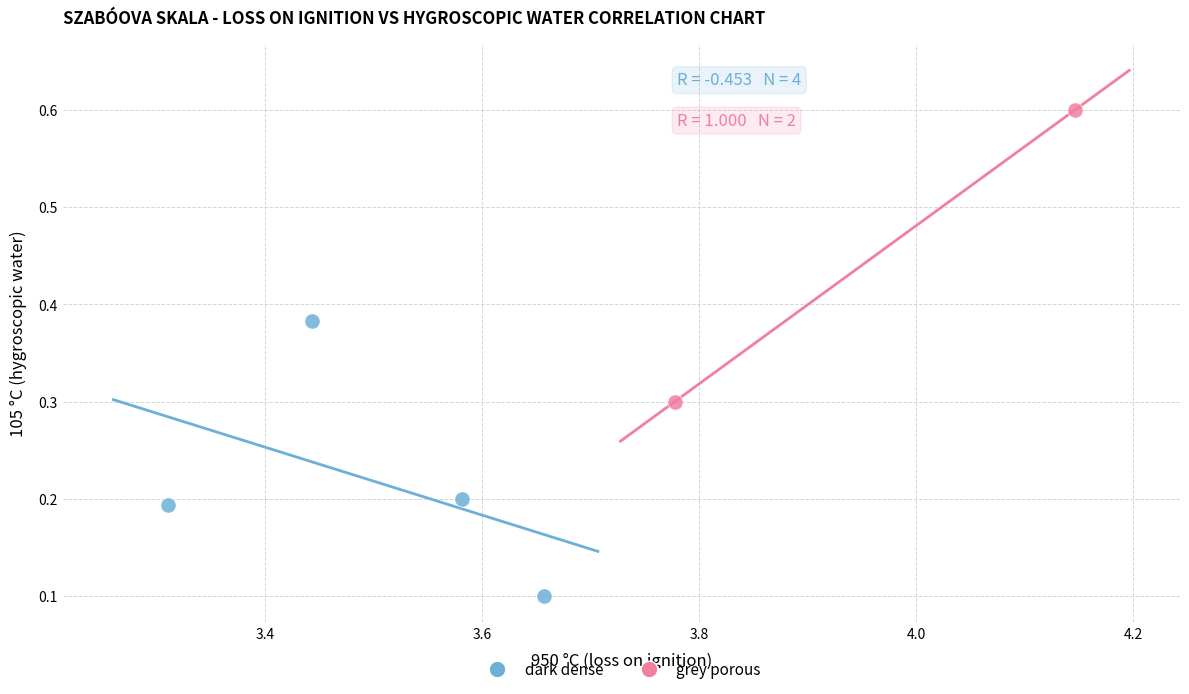

What are all the series names shown in the legend?

dark dense, grey porous